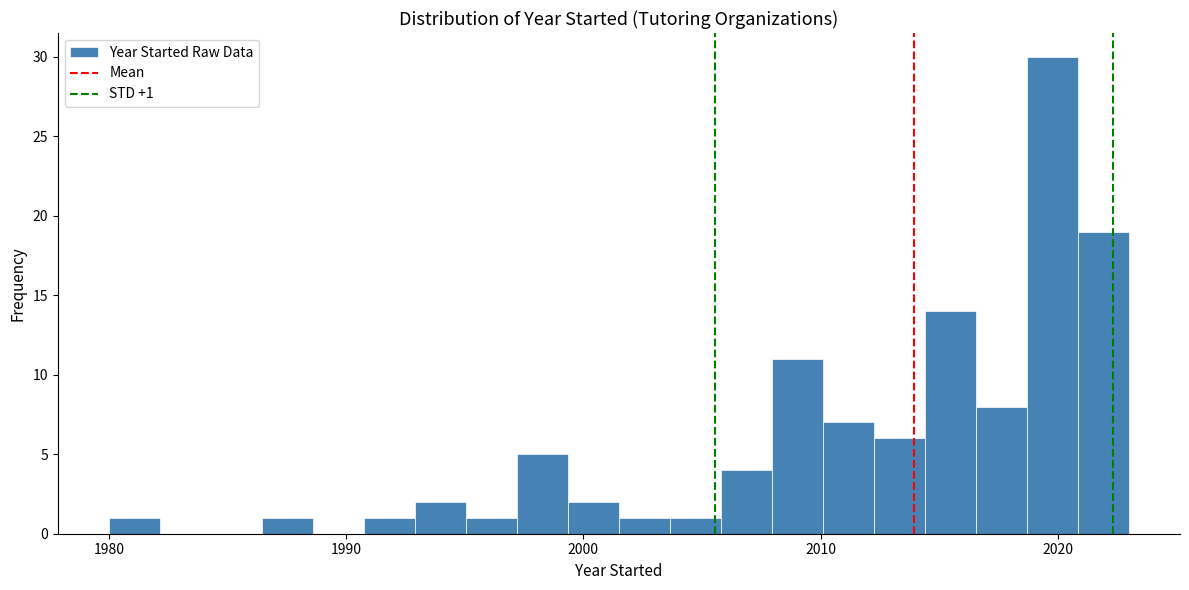

Read against the x-axis, roughly where is the centre of the tallest bar?

2020